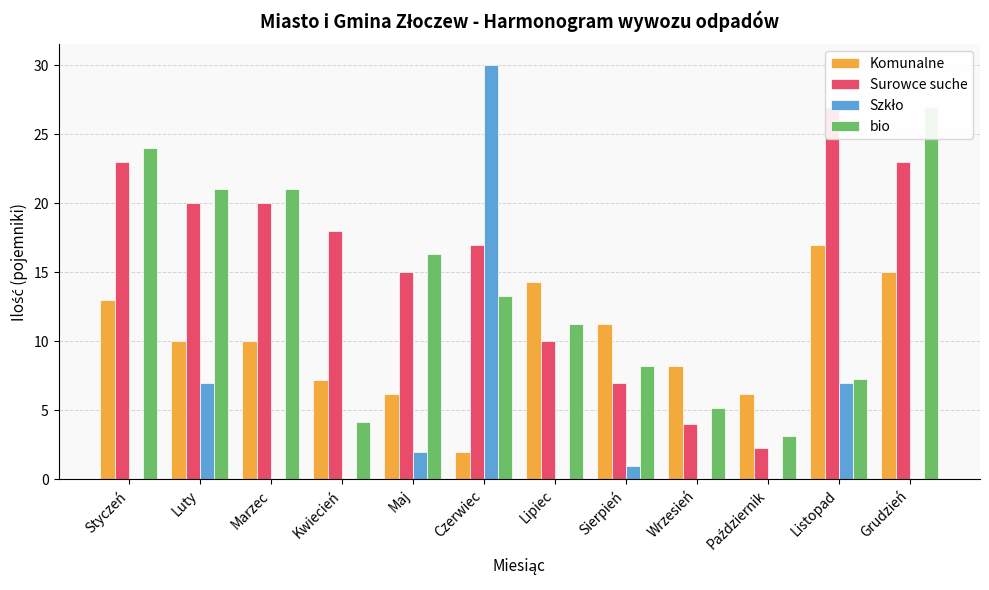

How many bars are there in each group?

4